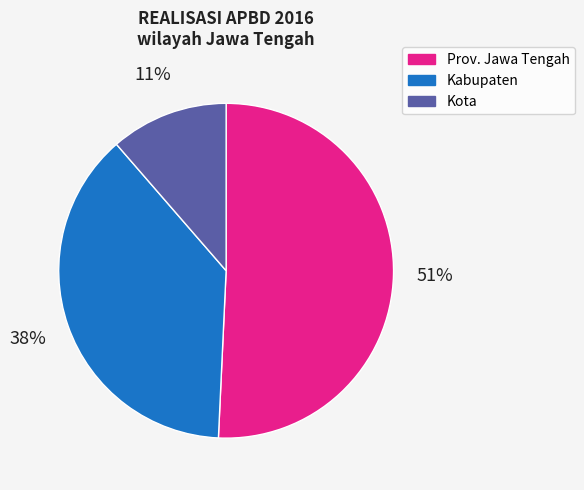

To the nearest percent, what is the average slice percentage?

33%